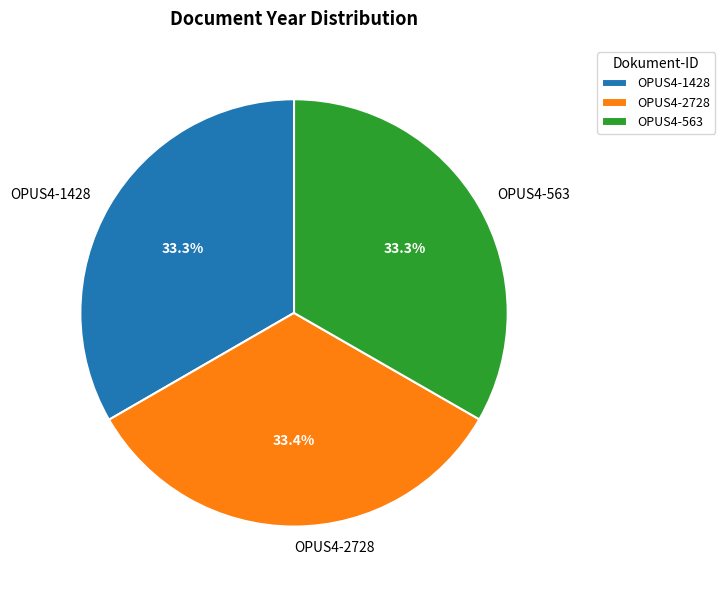

Is it true that OPUS4-2728 is 20% of the pie?

False